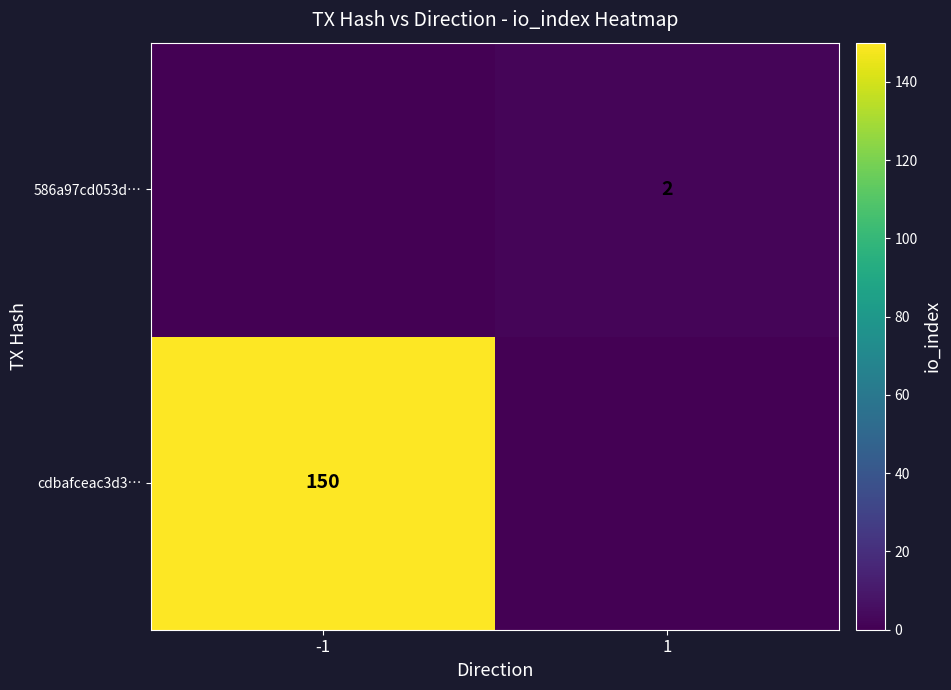

The 586a97cd053d… series shows 2 at 1. True or false?

True